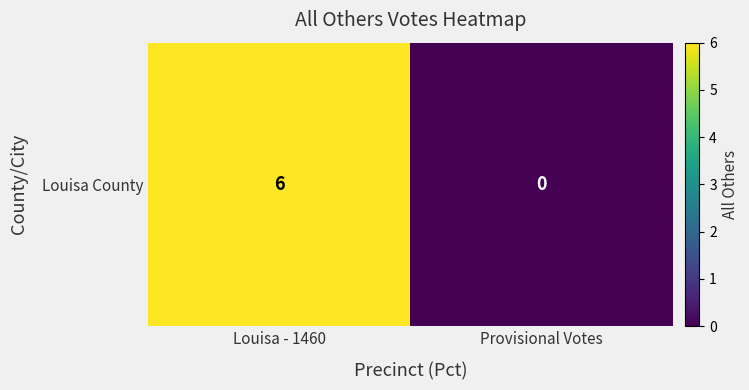

How many values are between 0 and 6?

2